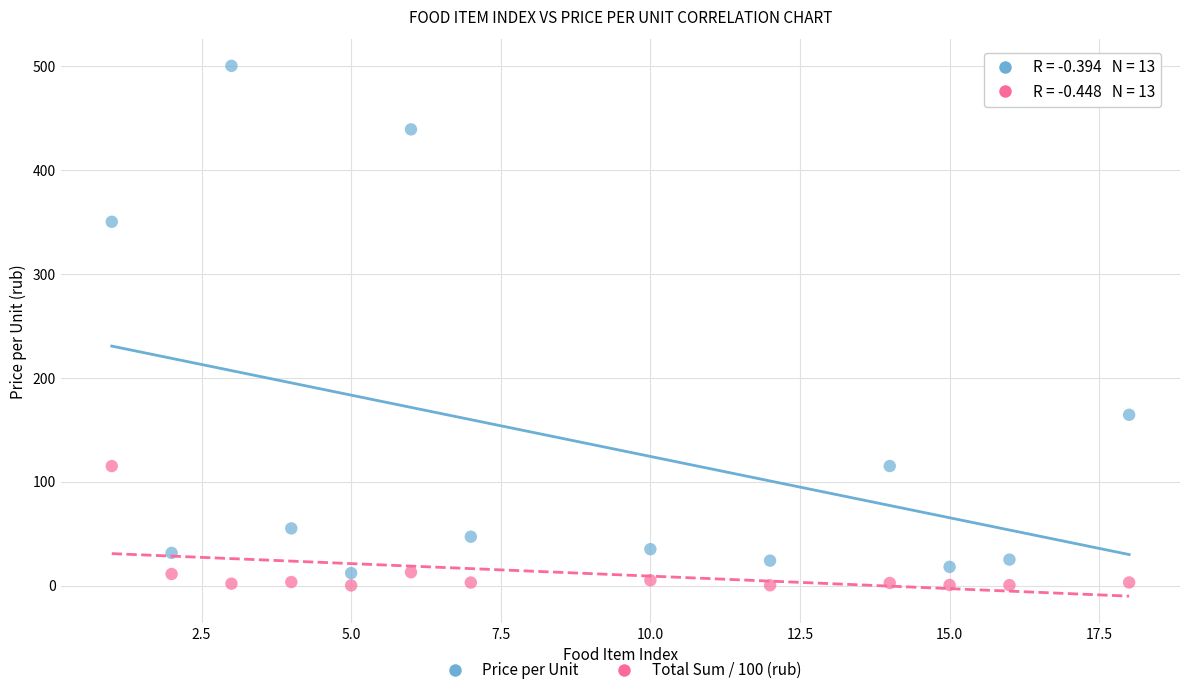

Across all data points, what is the range of Y values (max minus min)?

499.9